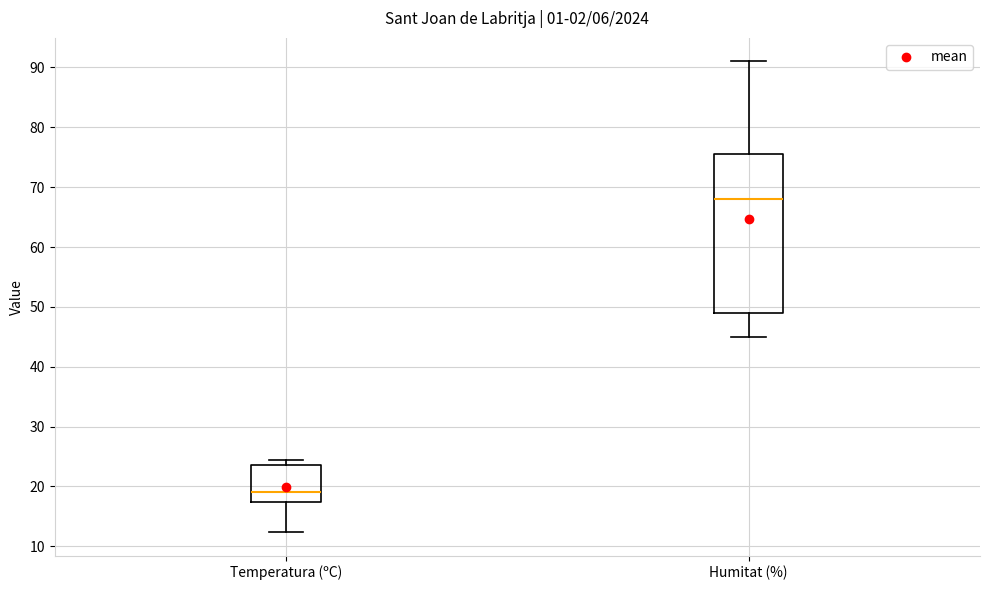

Reading left to right, read every box against the y-axis: the position of its median line, the range the box covers, and the ends of its whiskers. The values are not printed on the chart, so give them approximately, as read against the axis.

Temperatura (ºC): median 19, box 17 to 24, whiskers 12 to 24 (just above the box's upper edge)
Humitat (%): median 68, box 49 to 76, whiskers 45 to 91